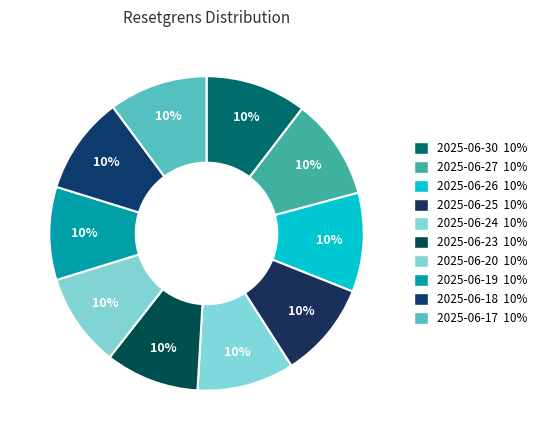

Rank the categories by value from highest to lowest.

2025-06-27, 2025-06-30, 2025-06-26, 2025-06-17, 2025-06-18, 2025-06-24, 2025-06-25, 2025-06-20, 2025-06-23, 2025-06-19